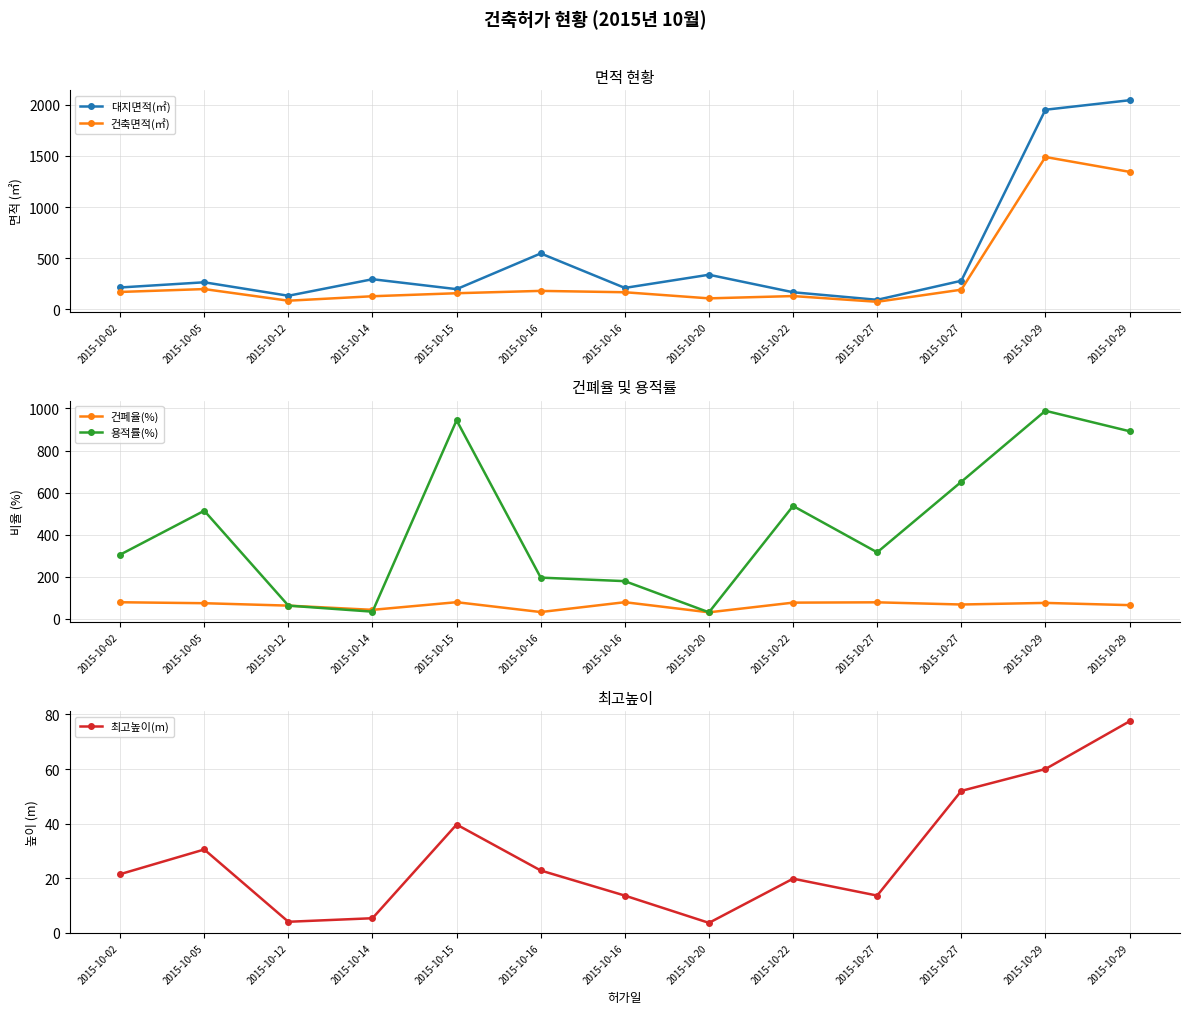

What is the spread (max minus min) of values at 2015-10-29?

1891.7